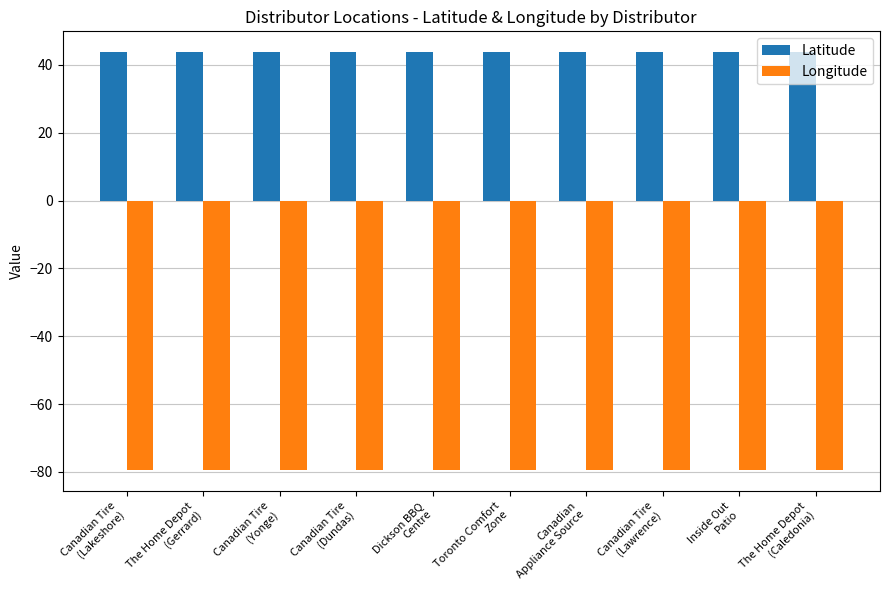

Is it true that Longitude equals -54.3 at The Home Depot
(Gerrard)?

False